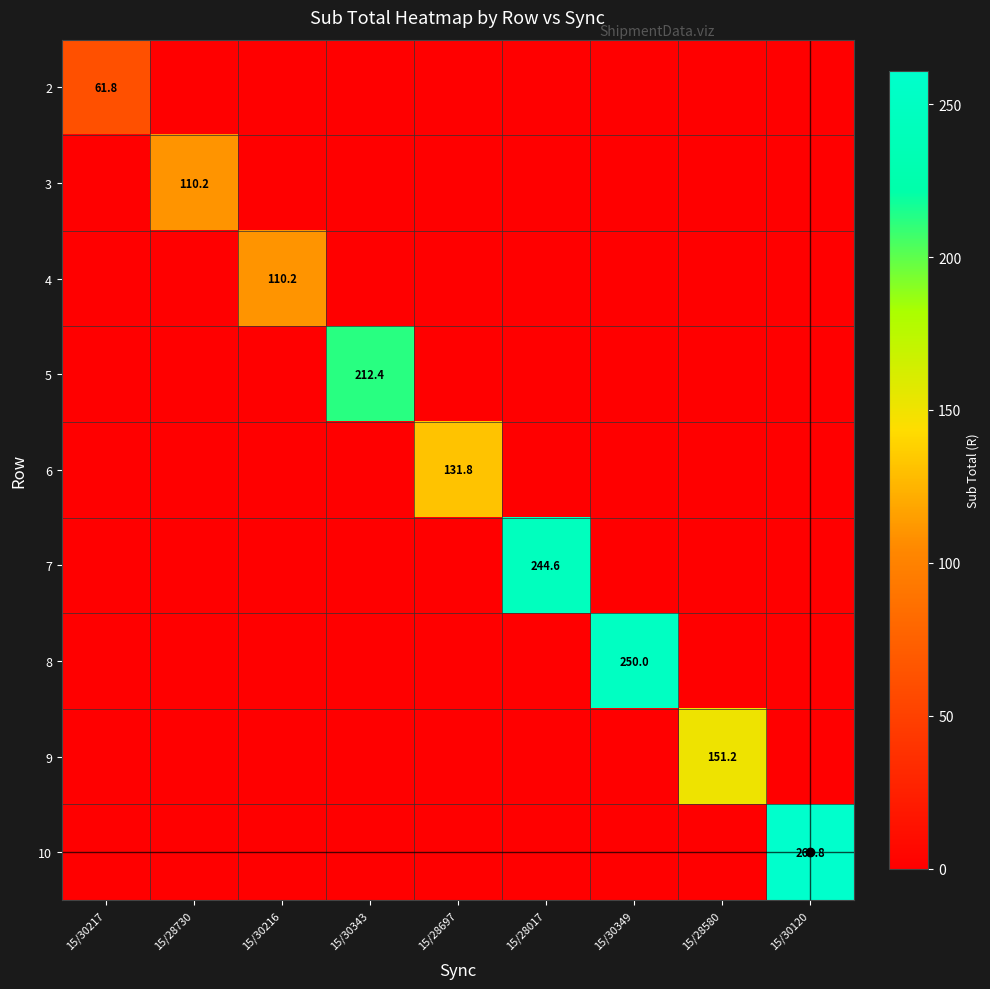

What is the sum of all 6 values?

131.8